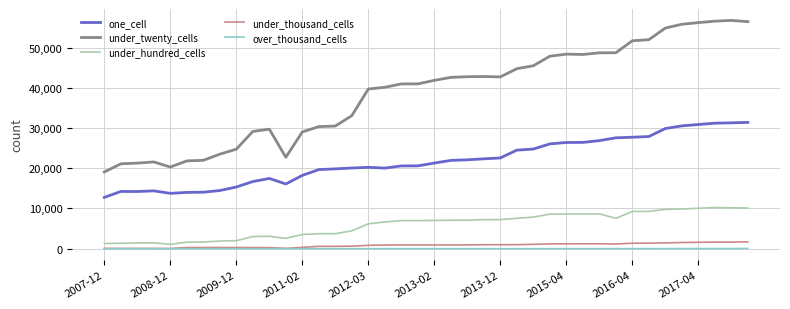

Which series has the largest range (max minus min)?

under_twenty_cells